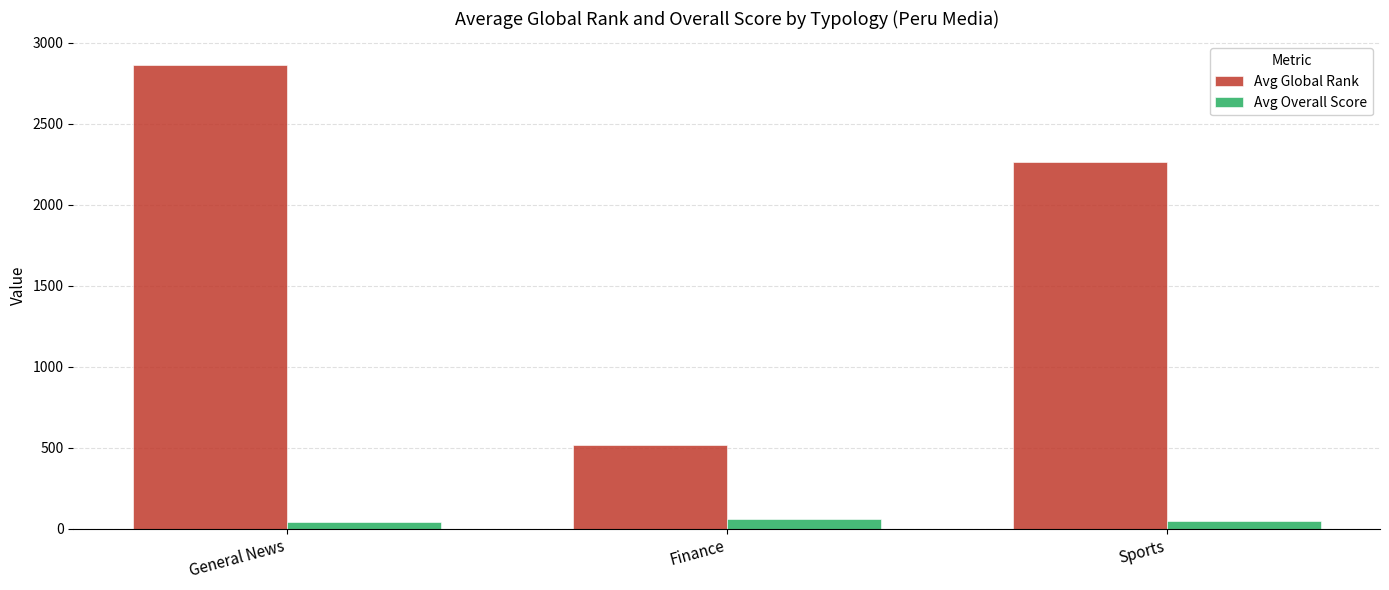

How many groups of bars are there?

3